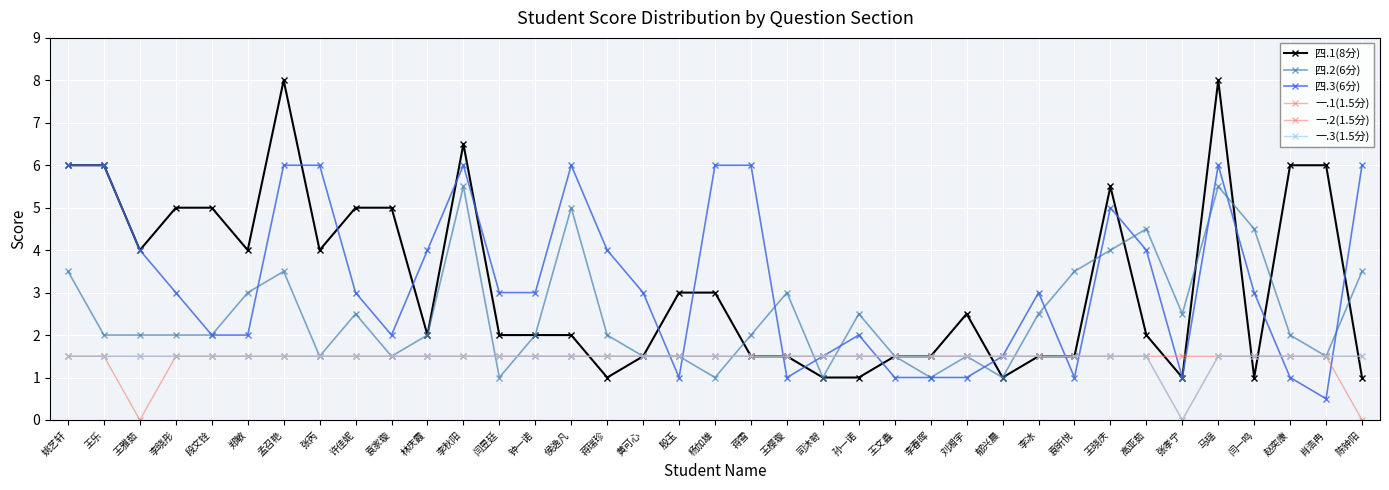

Is it true that 一.3(1.5分) equals 2.3 at 袁家璇?

False